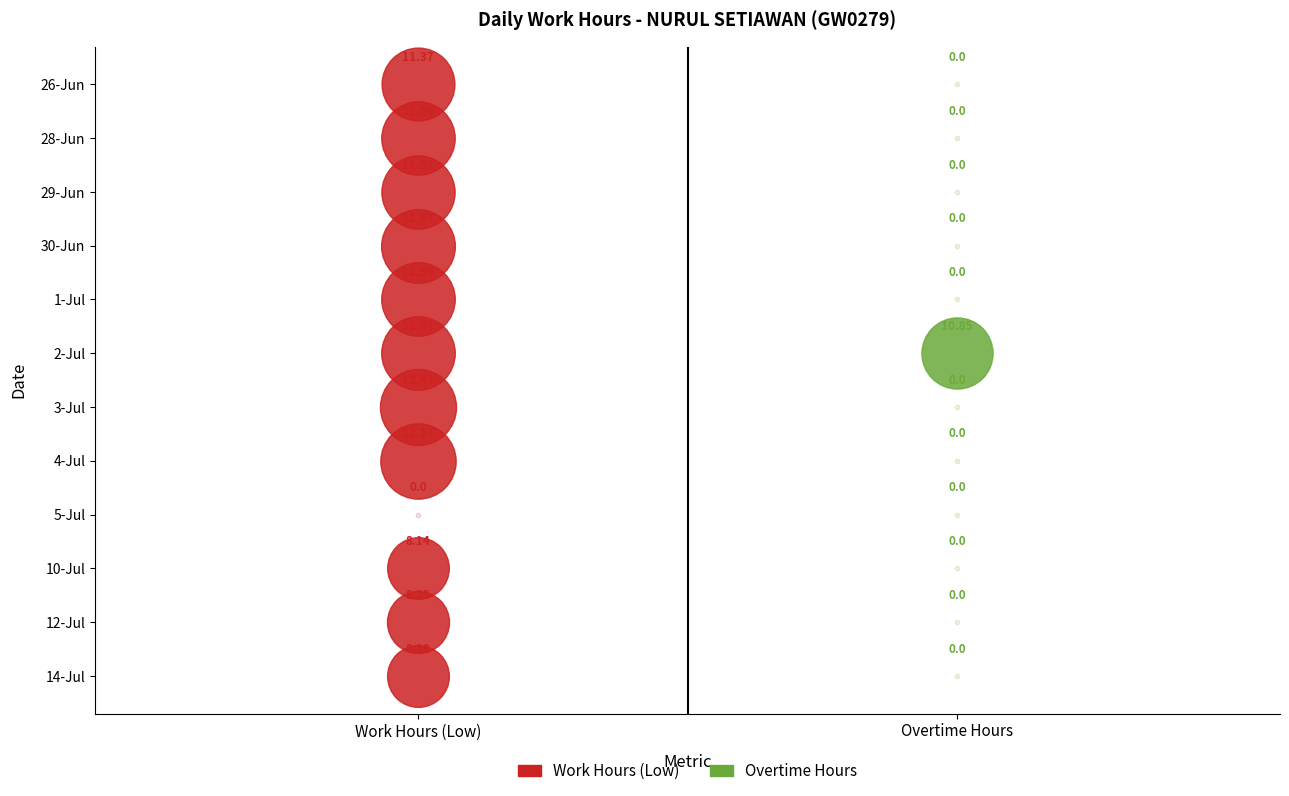

Reading right to left, list all the values displayed in this chart.

Work Hours (Low): 11=8.2	10=8.2	9=8.1	8=0.0	7=12.2	6=12.4	5=11.6	4=11.6	3=11.7	2=11.5	1=11.6	0=11.4
Overtime Hours: 11=0.0	10=0.0	9=0.0	8=0.0	7=0.0	6=0.0	5=10.8	4=0.0	3=0.0	2=0.0	1=0.0	0=0.0